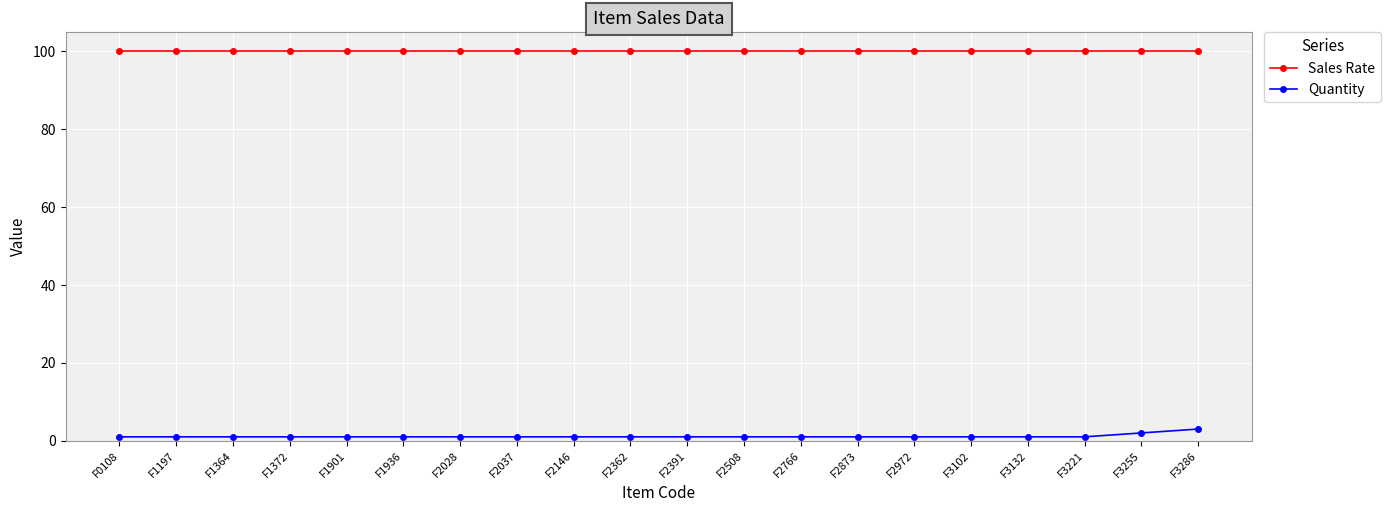

The value of Quantity at F3102 is 1. True or false?

True